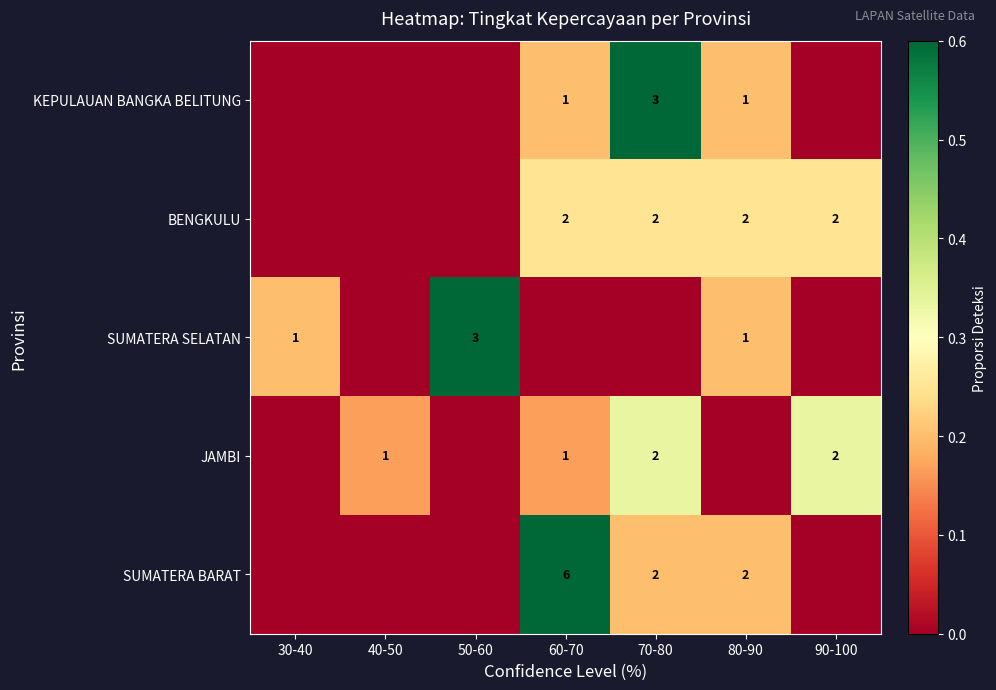

The value of SUMATERA SELATAN at 80-90 is 0. True or false?

False